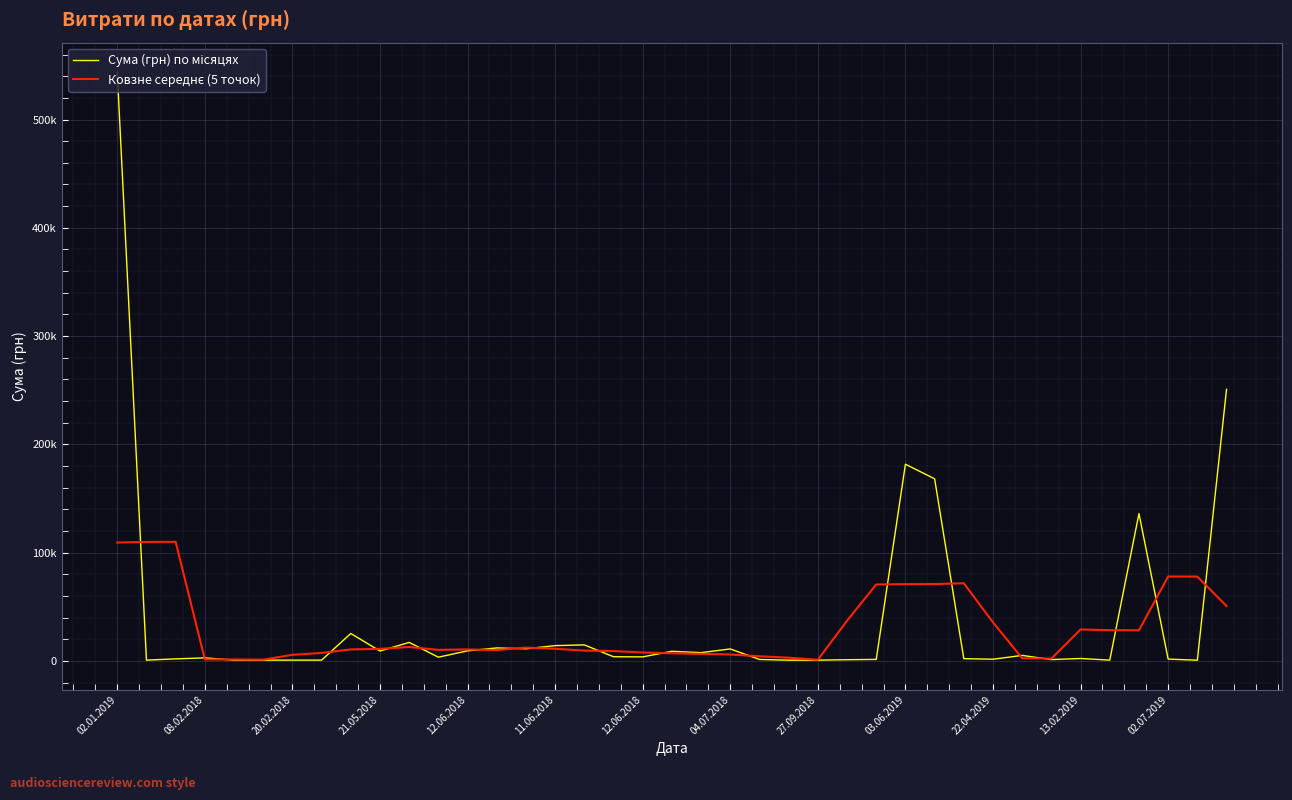

Does the chart display data point markers on the line(s)?

No